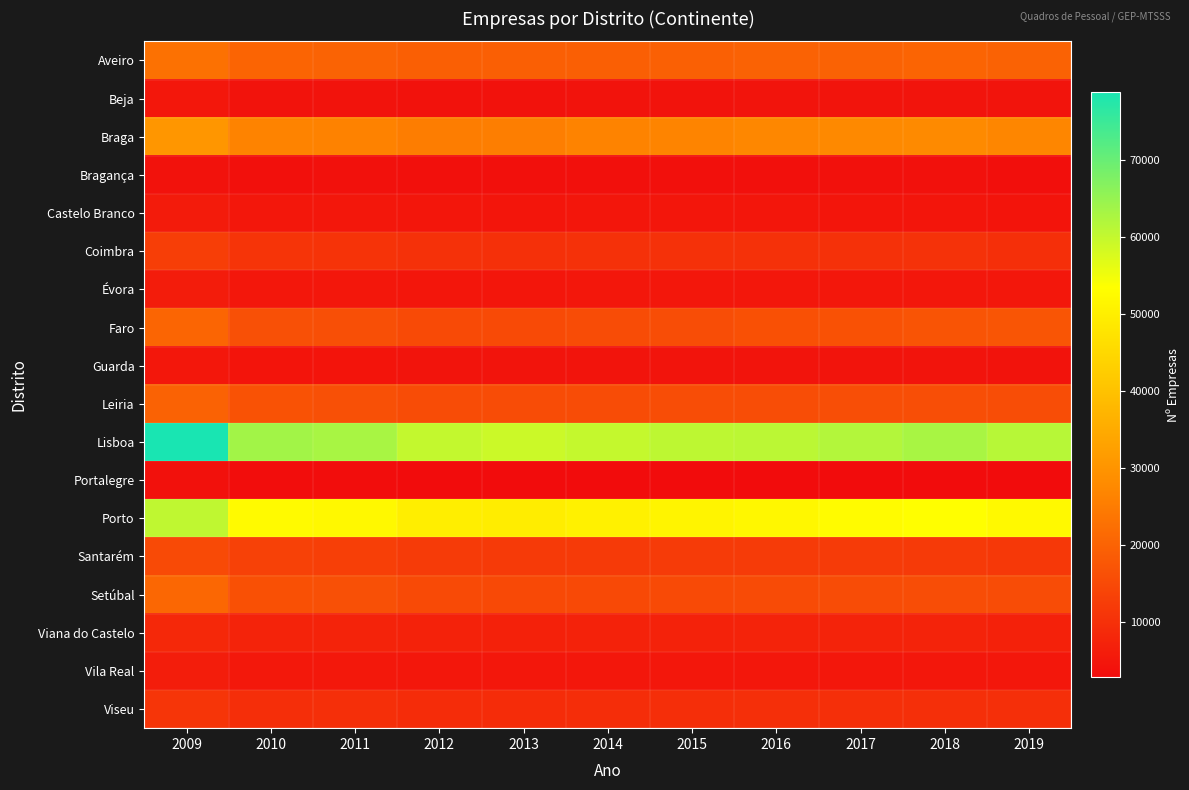

Which series has the largest range (max minus min)?

Lisboa